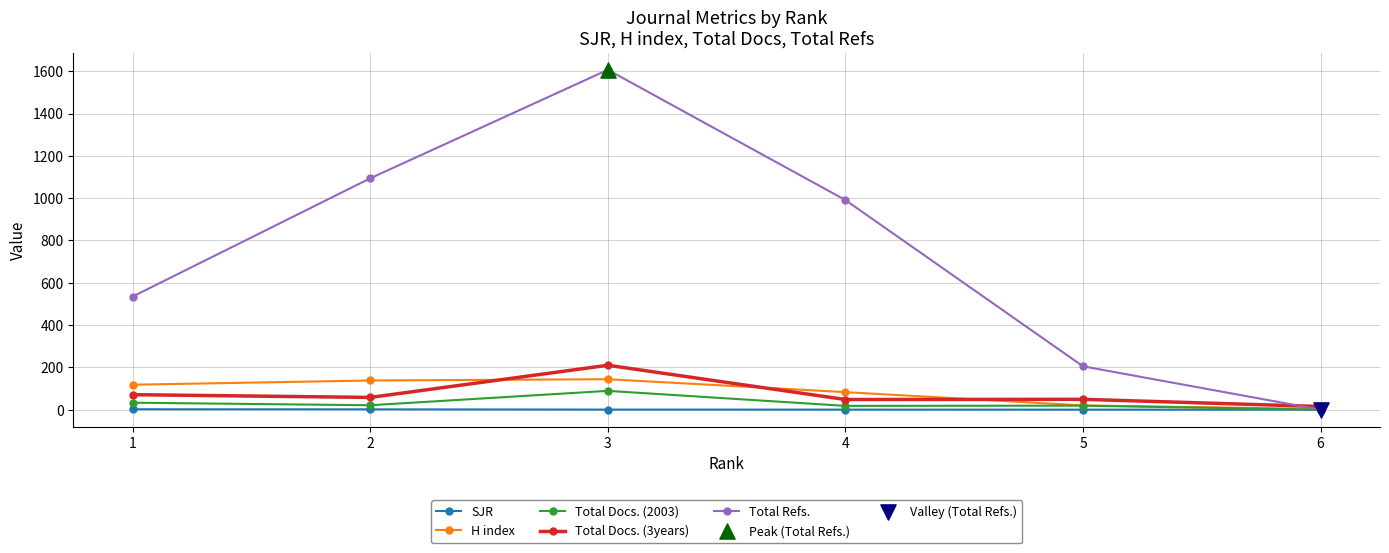

Which series has the largest total across all categories?

Total Refs.